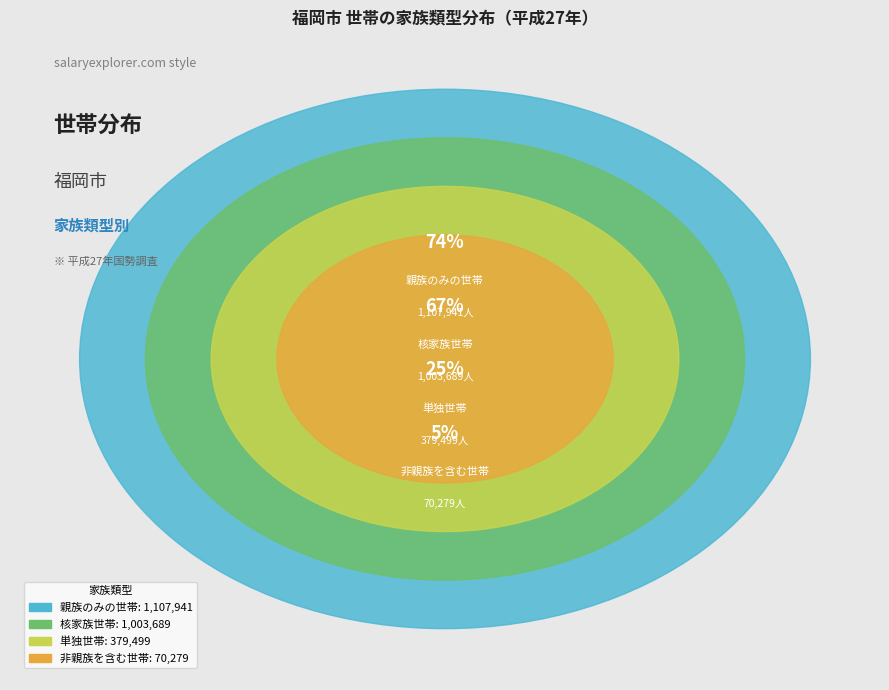

Combined, do 非親族を含む世帯 and 単独世帯 account for over 50%?

No